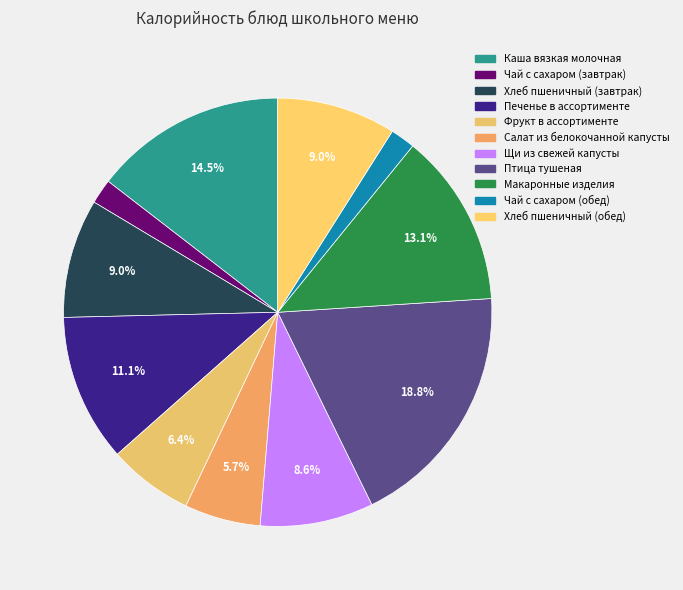

Is there a majority slice in this chart?

No